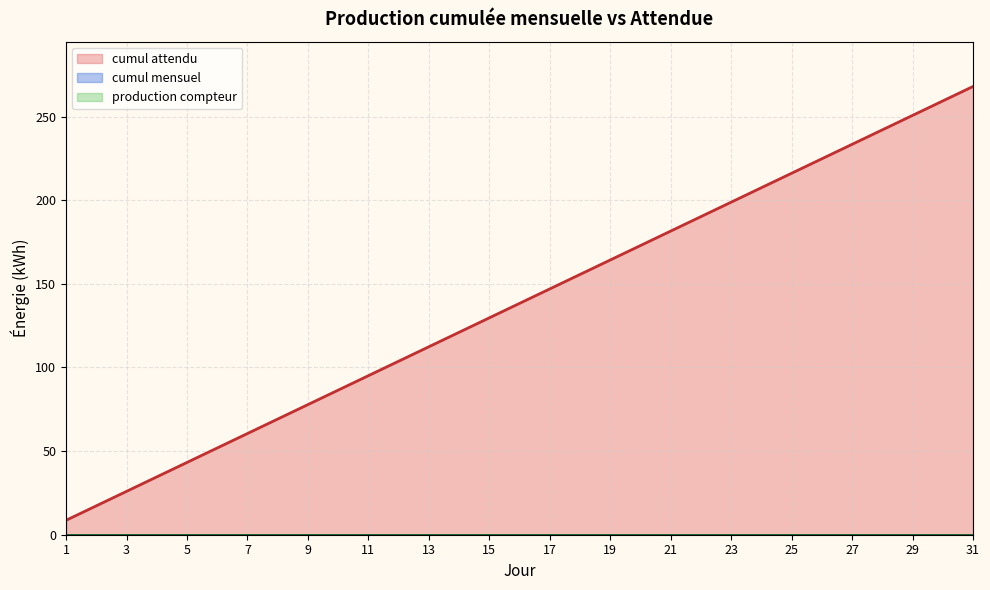

Which series has the largest total across all categories?

cumul attendu